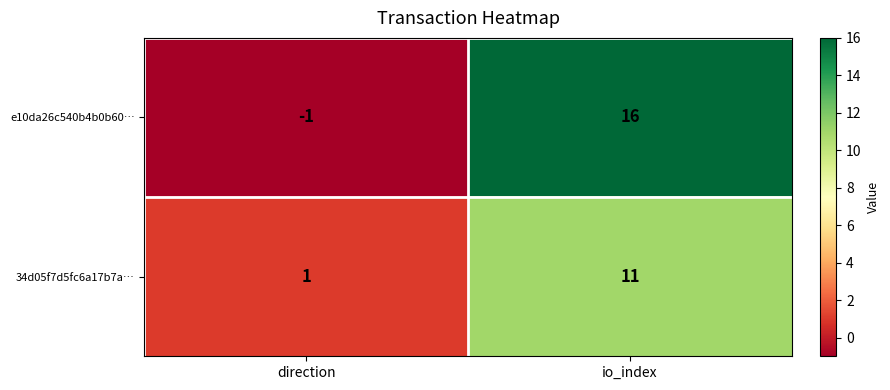

Rank the series by their maximum value, from lowest to highest.

34d05f7d5fc6a17b7a…, e10da26c540b4b0b60…